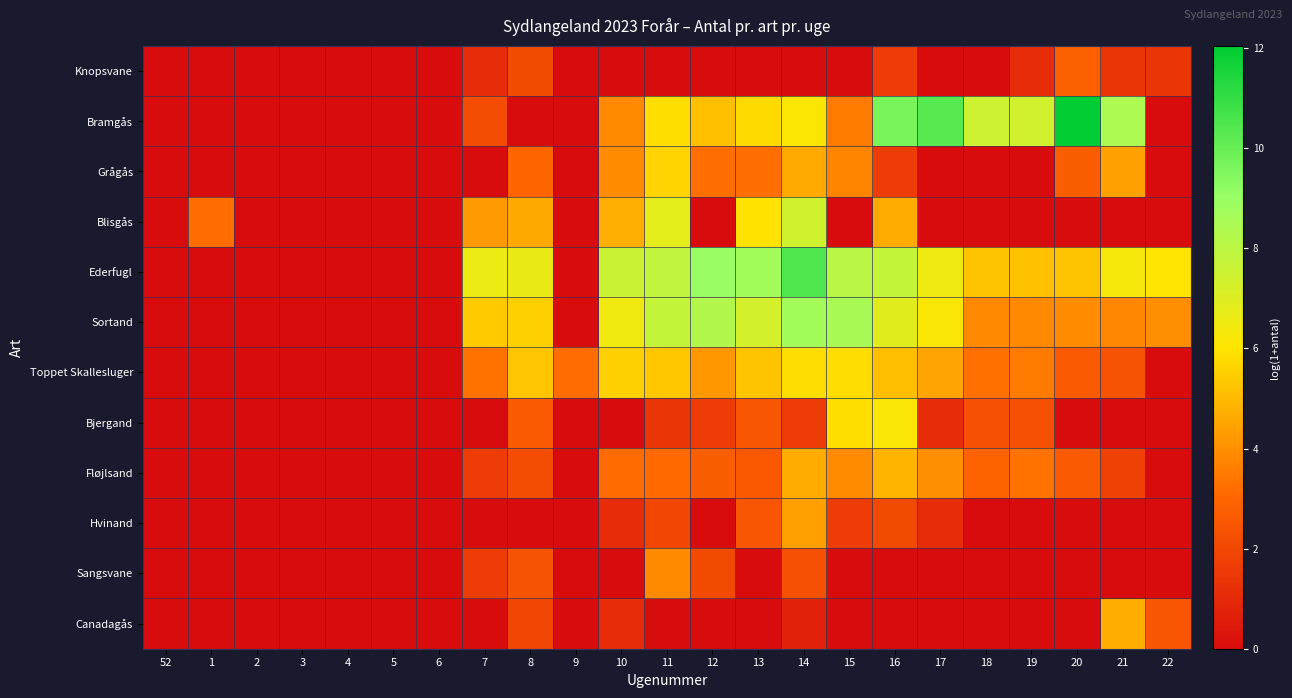

Which series has the largest total across all categories?

Ederfugl